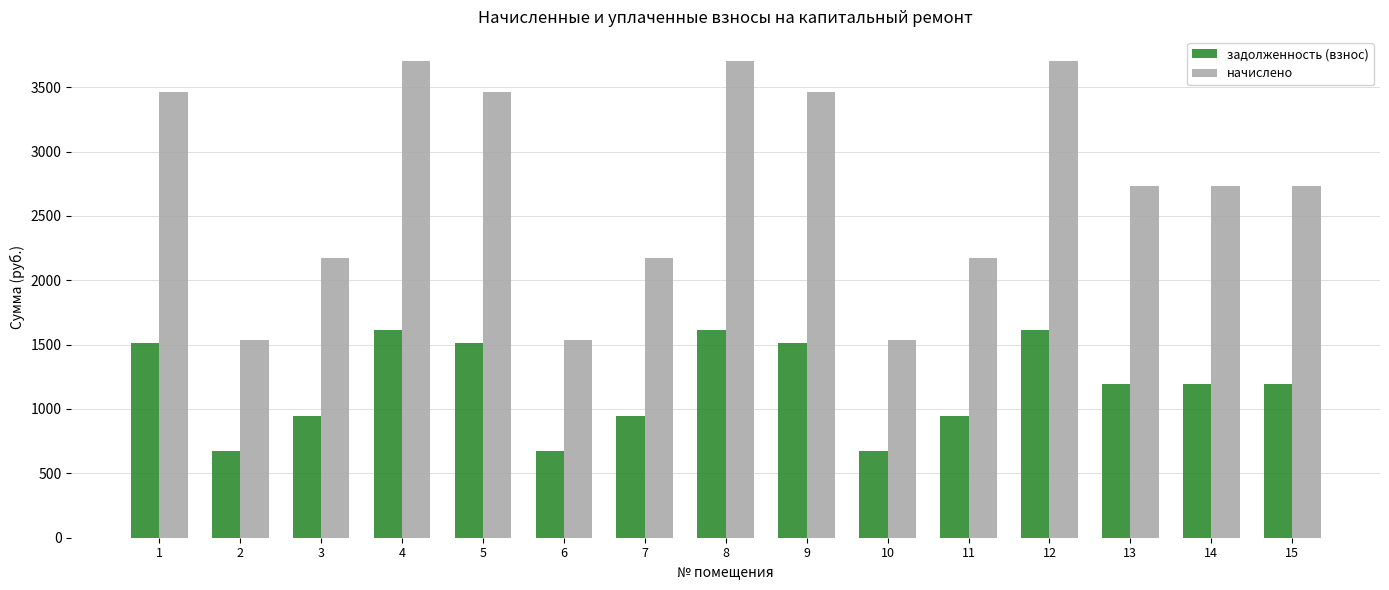

What are all the series names shown in the legend?

задолженность (взнос), начислено